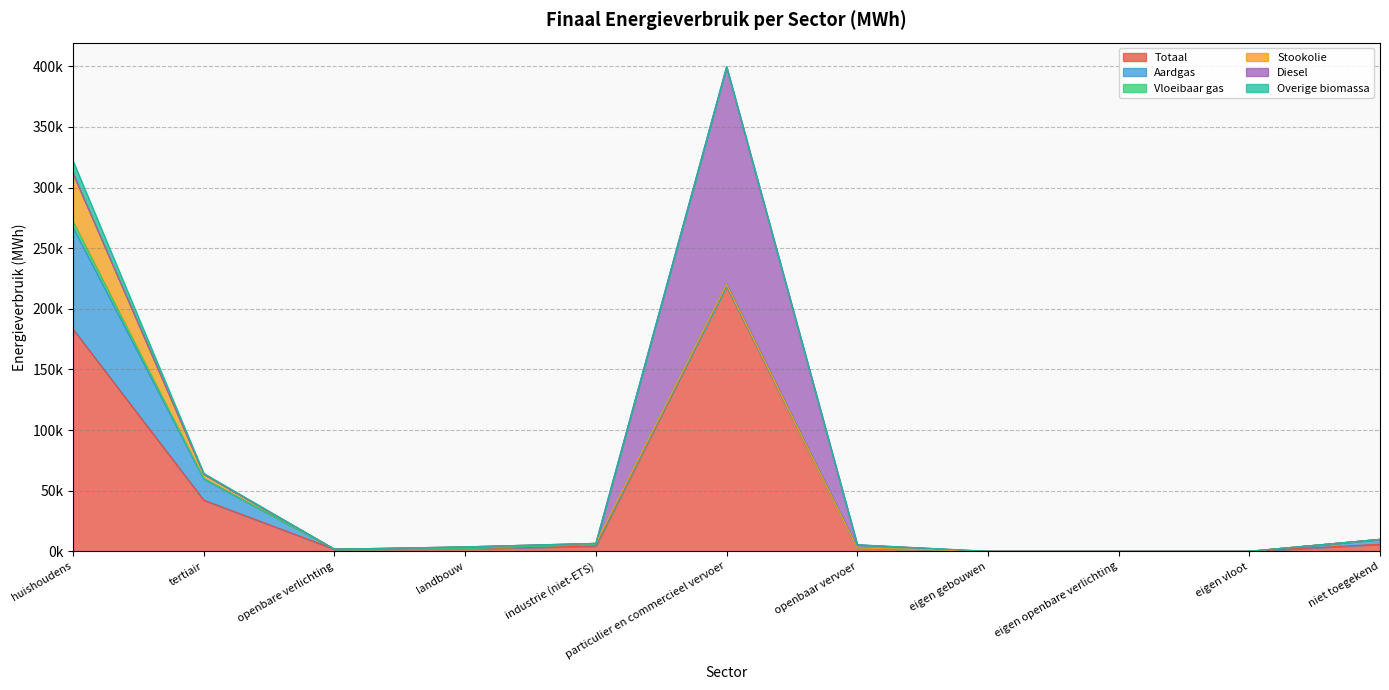

Which series changed the most between landbouw and eigen openbare verlichting?

Totaal